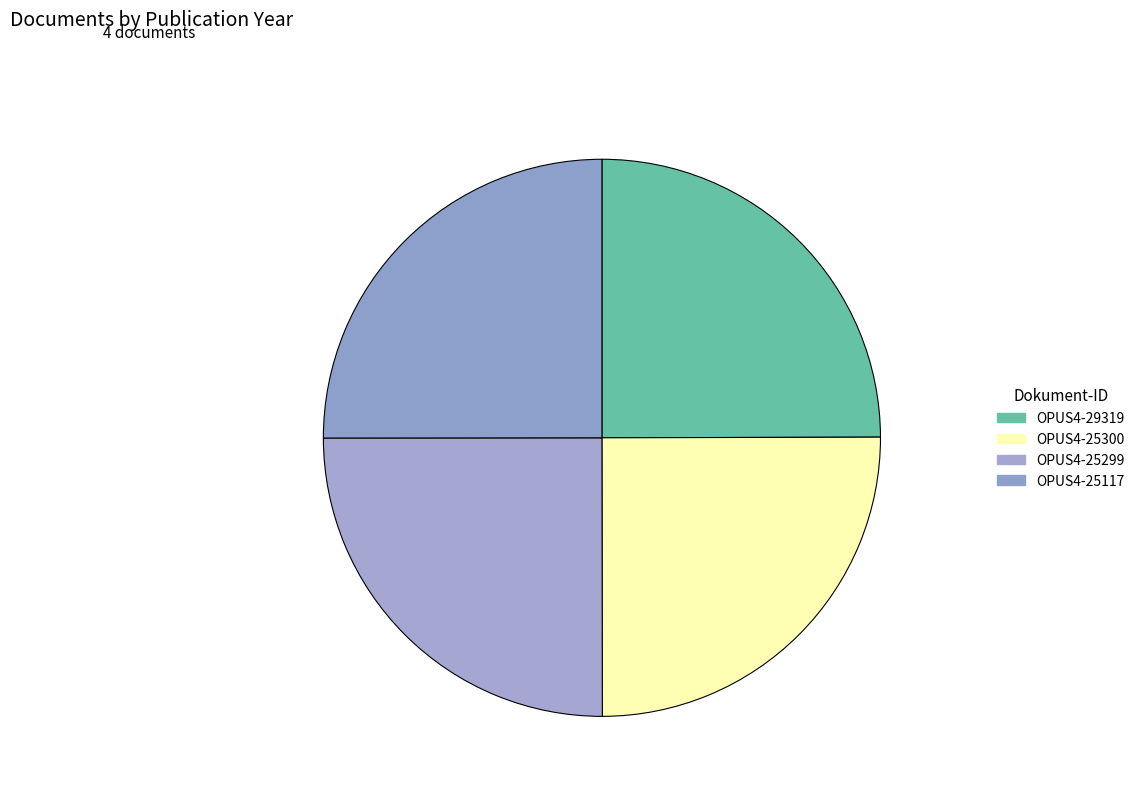

To the nearest percent, what is the average slice percentage?

25%